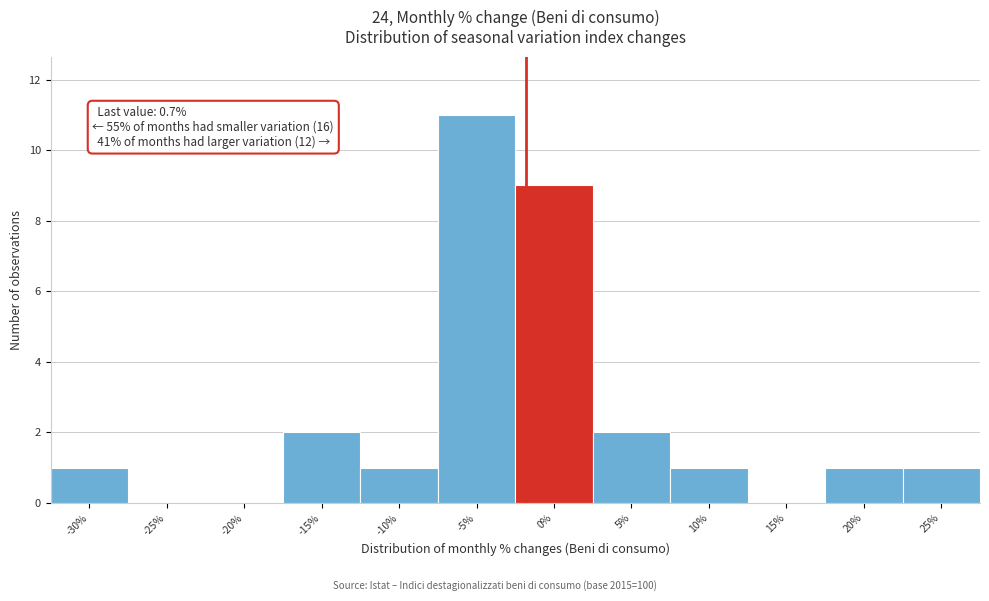

Reading right to left, transcribe all the data shown in this chart.

25%=1	20%=1	15%=0	10%=1	5%=2	0%=9	-5%=11	-10%=1	-15%=2	-20%=0	-25%=0	-30%=1